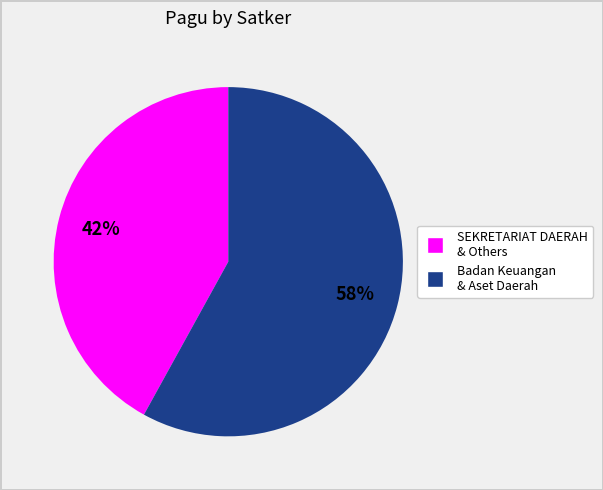

Is there any slice that represents more than half of the pie?

Yes